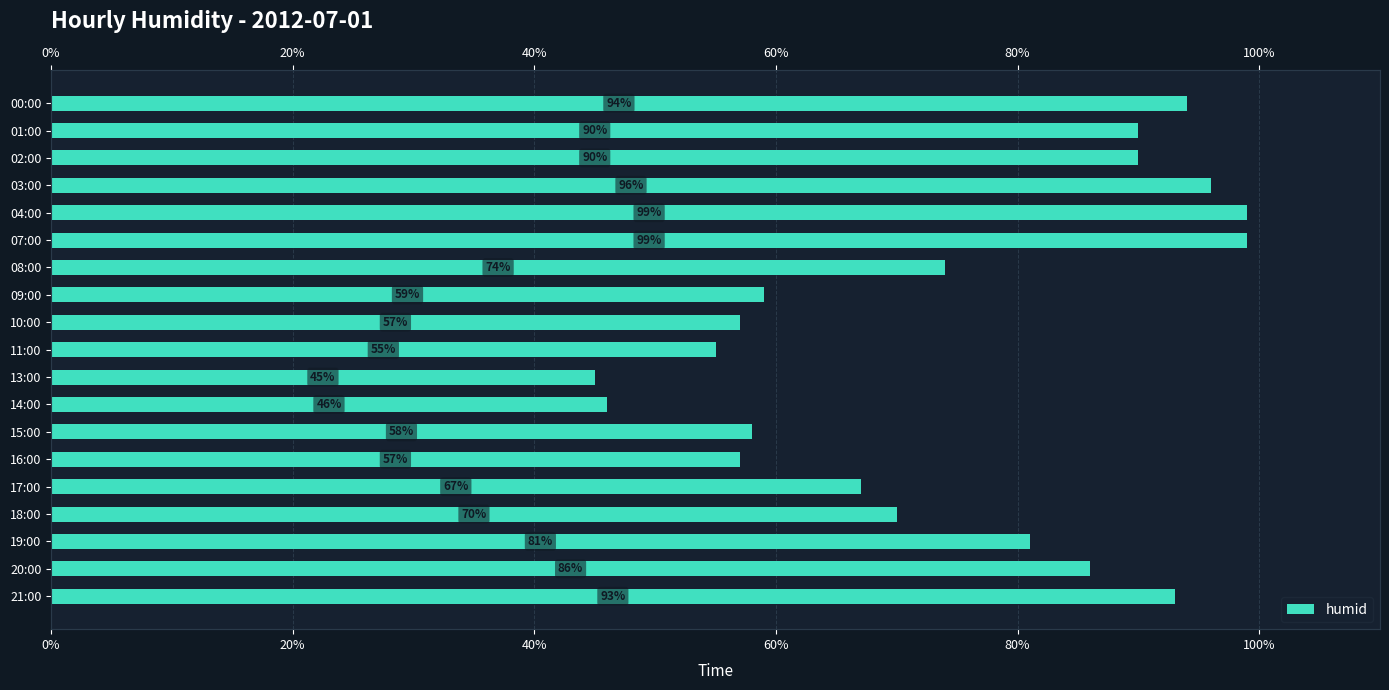

Count the number of data series in this chart.

1